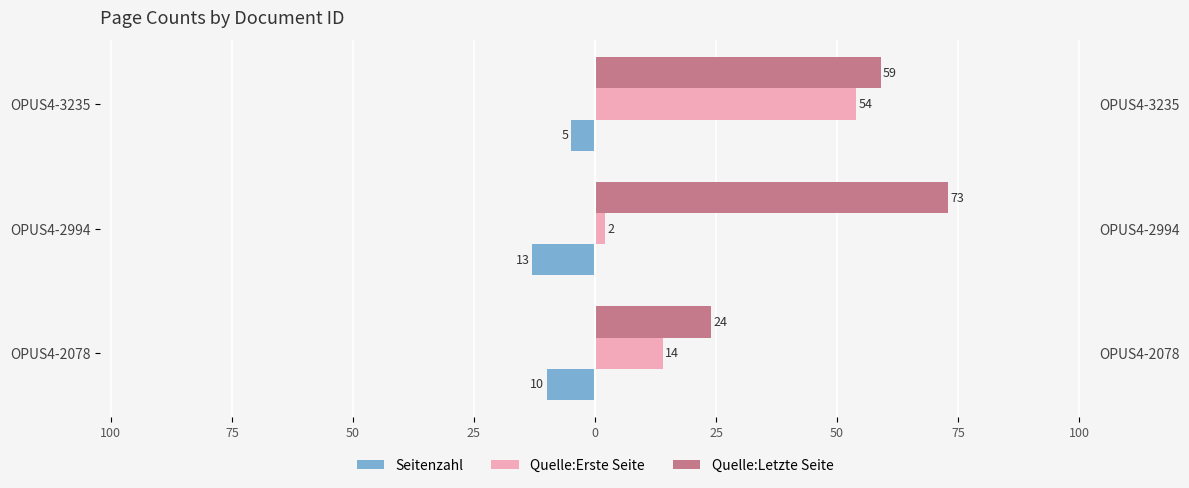

How many data points in Quelle:Erste Seite are less than 14?

1